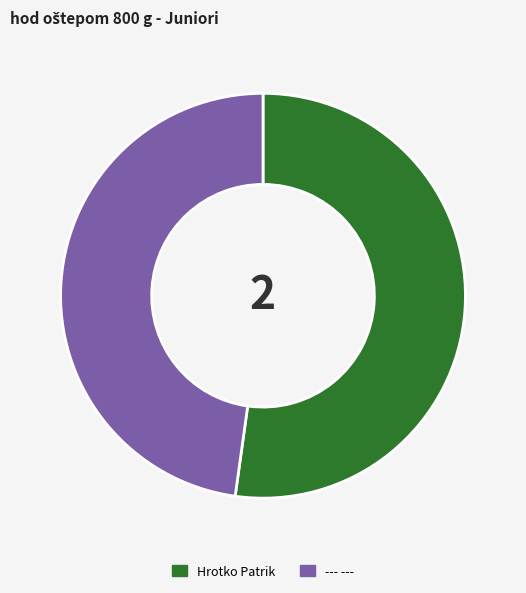

Do Hrotko Patrik and --- --- together represent more than half of the pie?

Yes